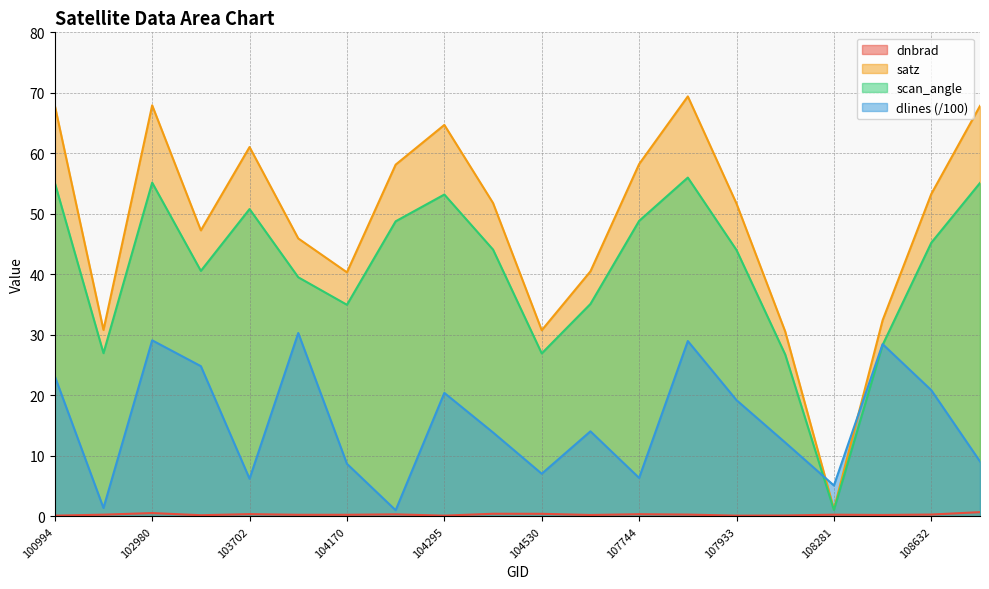

Reading left to right, transcribe all the data shown in this chart.

dnbrad: 100994=0.1	539=0.3	102980=0.6	103574=0.2	103702=0.4	103818=0.3	104170=0.3	104287=0.3	104295=0.1	104414=0.4	104530=0.4	107573=0.2	107744=0.4	107921=0.3	107933=0.1	108103=0.2	108281=0.3	108455=0.2	108632=0.3	108645=0.7
satz: 100994=67.9	539=30.8	102980=67.9	103574=47.3	103702=61.0	103818=45.9	104170=40.3	104287=58.1	104295=64.7	104414=51.8	104530=30.8	107573=40.5	107744=58.2	107921=69.4	107933=51.7	108103=30.5	108281=1.2	108455=32.4	108632=53.3	108645=67.8
scan_angle: 100994=55.1	539=27.0	102980=55.2	103574=40.6	103702=50.8	103818=39.5	104170=35.0	104287=48.8	104295=53.2	104414=44.1	104530=26.9	107573=35.1	107744=48.8	107921=56.0	107933=44.0	108103=26.8	108281=1.1	108455=28.3	108632=45.2	108645=55.1
dlines: 100994=23.2	539=1.4	102980=29.1	103574=24.8	103702=6.2	103818=30.3	104170=8.7	104287=1.0	104295=20.4	104414=13.9	104530=7.0	107573=14.1	107744=6.4	107921=29.0	107933=19.2	108103=12.2	108281=5.1	108455=28.5	108632=20.9	108645=9.1